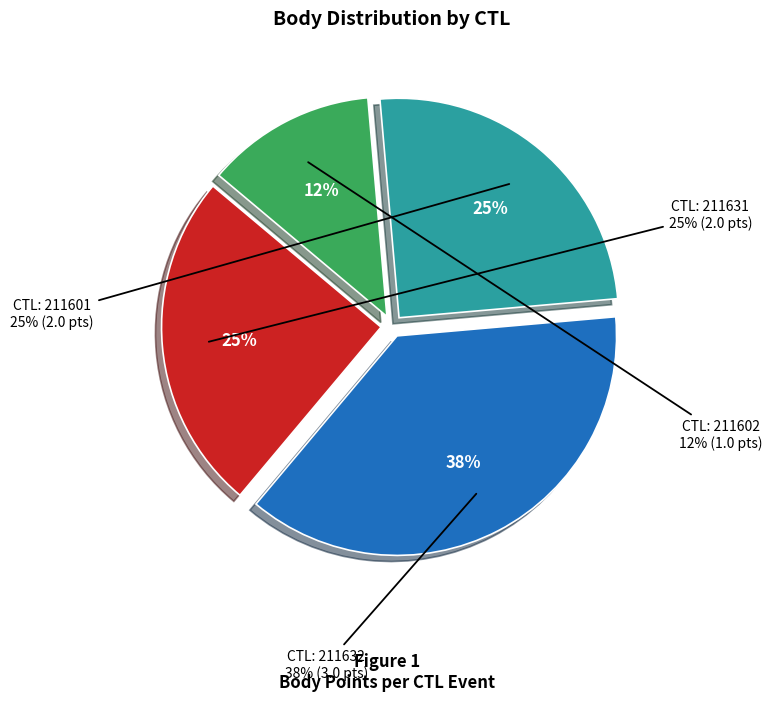

What percentage is NOT represented by 211631?

75.0%